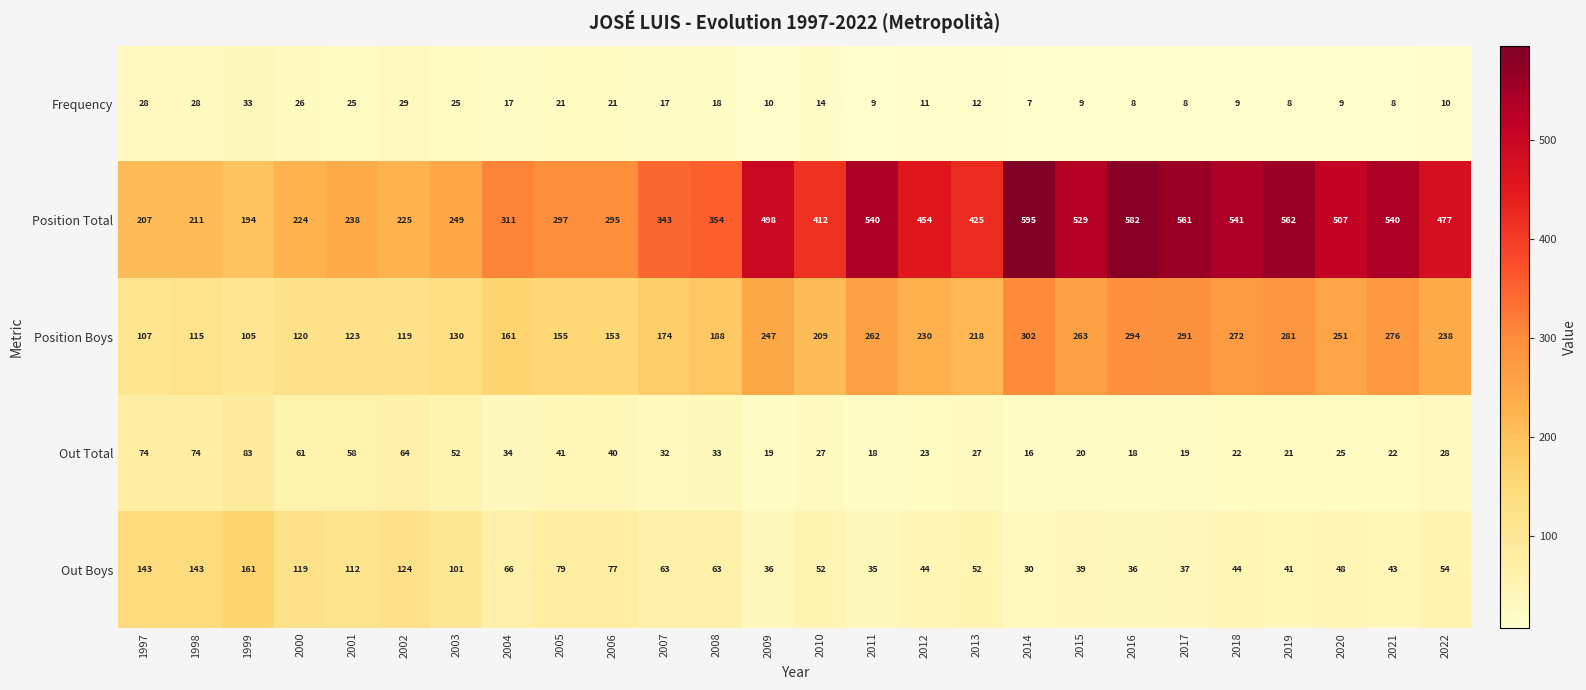

Which category has the lowest value across all series?

2014